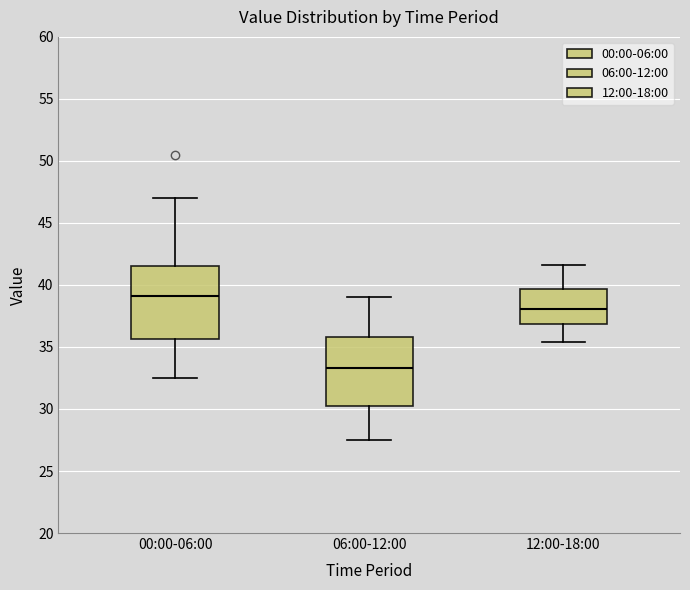

Which box's median line is the highest?

00:00-06:00